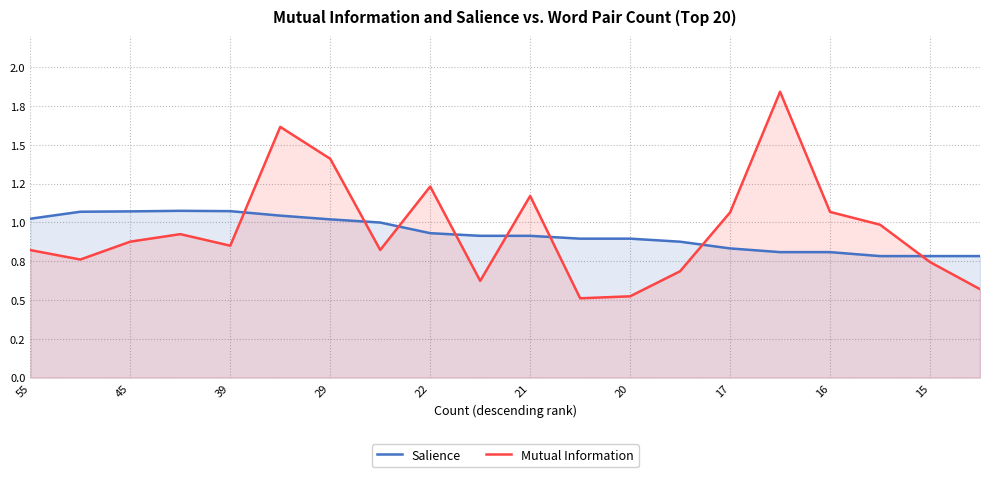

Reading left to right, what are all the values shown in this chart?

Salience: 1.0	1.1	1.1	1.1	1.1	1.0	1.0	1.0	0.9	0.9	0.9	0.9	0.9	0.9	0.8	0.8	0.8	0.8	0.8	0.8
Mutual Information: 0.8	0.8	0.9	0.9	0.8	1.6	1.4	0.8	1.2	0.6	1.2	0.5	0.5	0.7	1.1	1.8	1.1	1.0	0.7	0.6